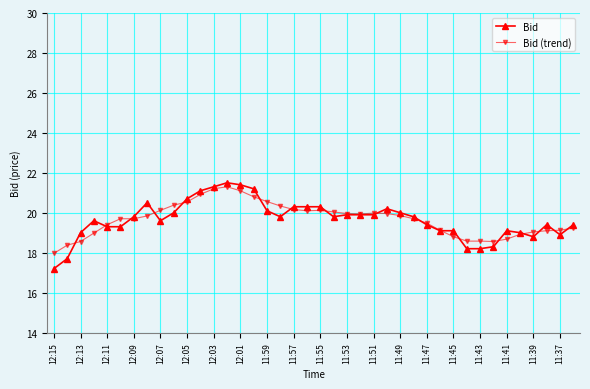

Rank the series by their maximum value, from lowest to highest.

Bid (trend), Bid